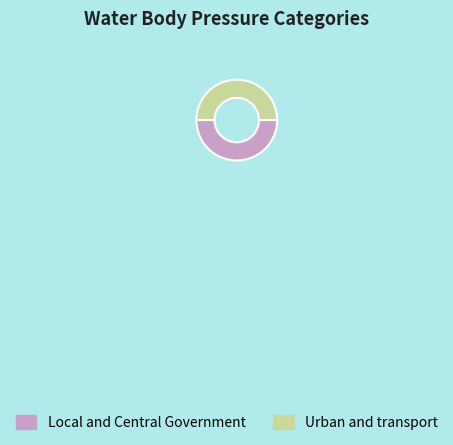

How many slices are in this pie chart?

2